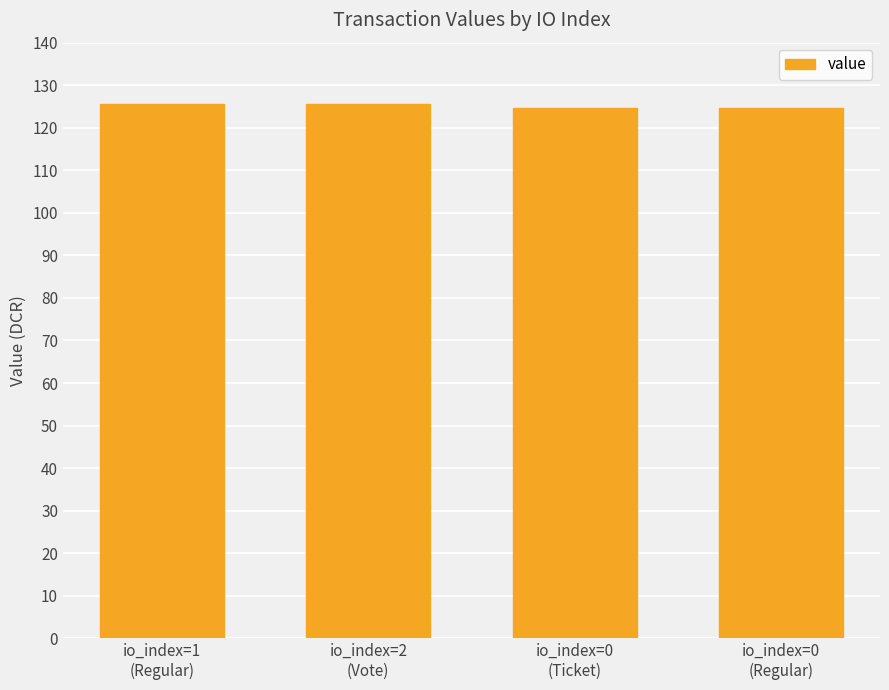

What value does the data have at io_index=2
(Vote)?

125.7